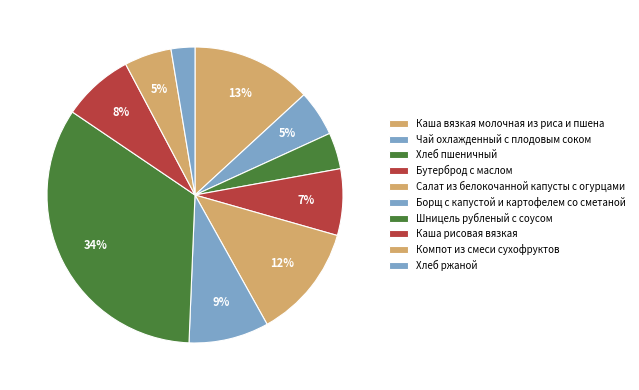

What is the total percentage of Компот из смеси сухофруктов and Хлеб пшеничный?

9.1%